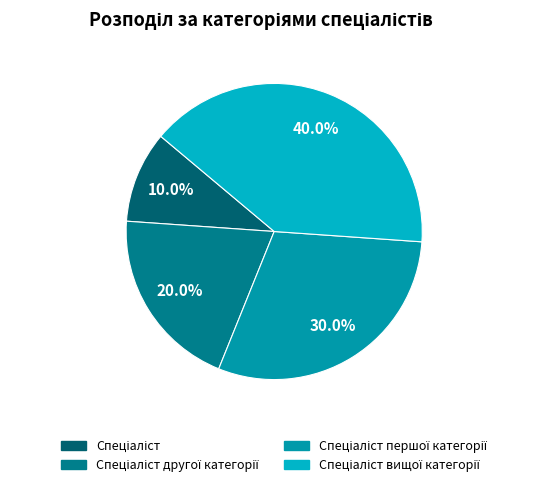

Is there a majority slice in this chart?

No